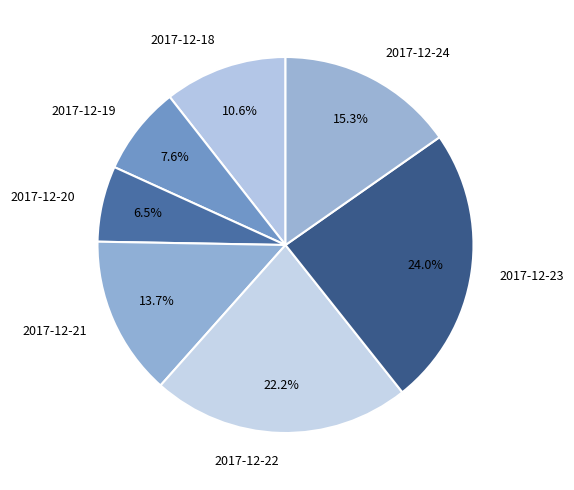

Which slice is the smallest?

2017-12-20